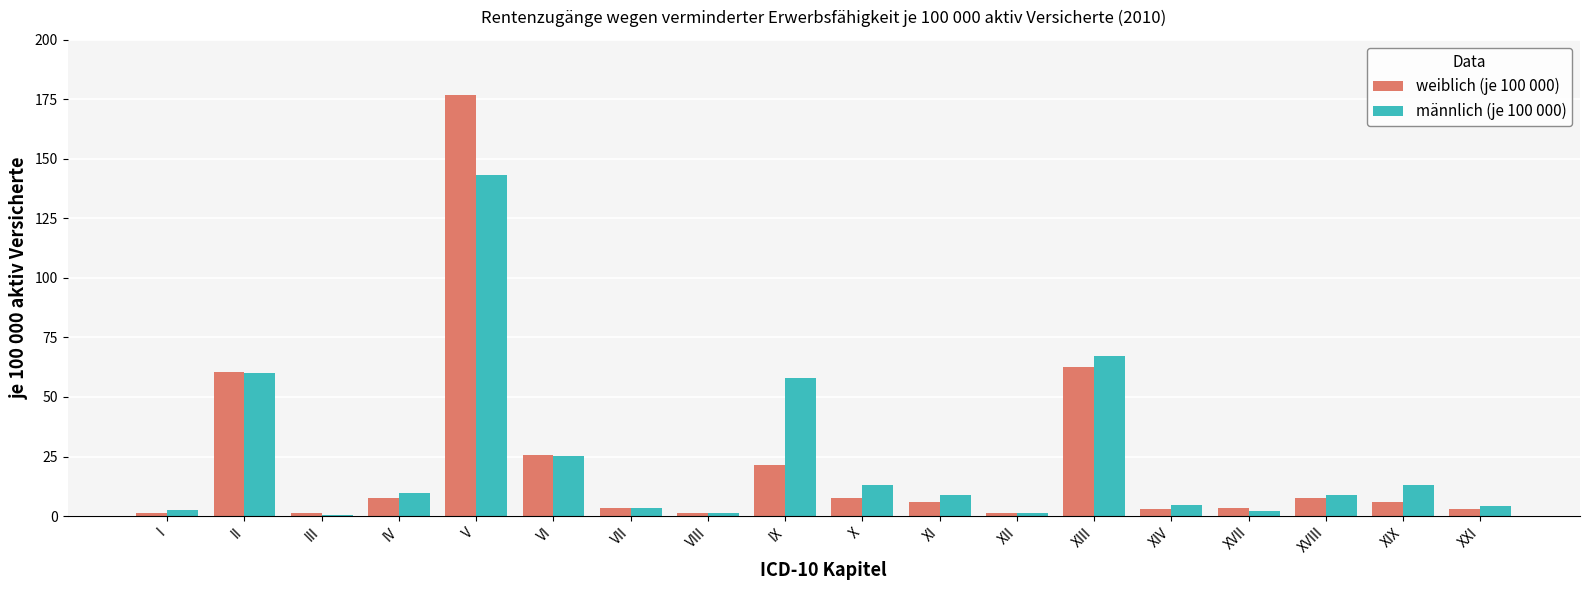

What is the maximum value for weiblich (je 100 000)?

177.0